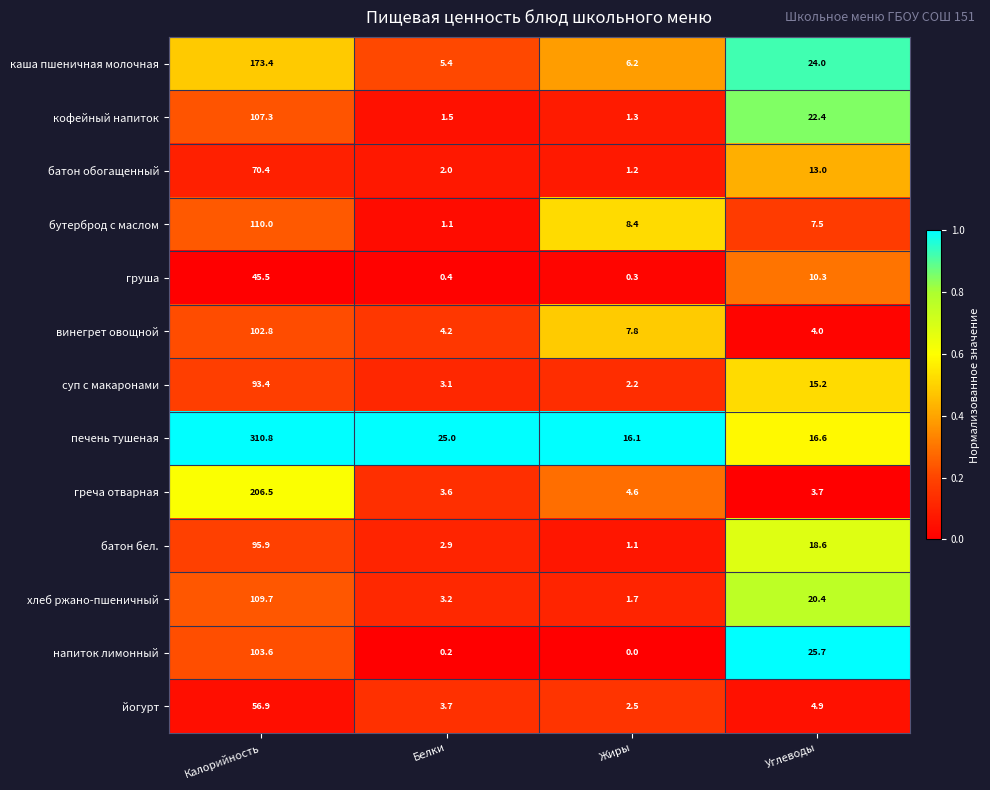

Which series changed the most between Калорийность and Жиры?

печень тушеная